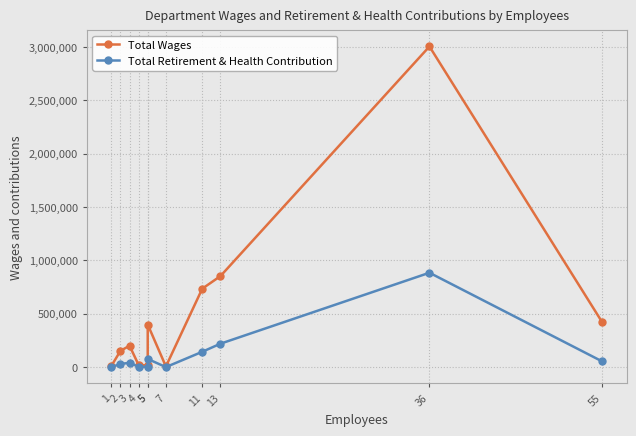

Rank the series by their average value, from lowest to highest.

Total Retirement & Health Contribution, Total Wages